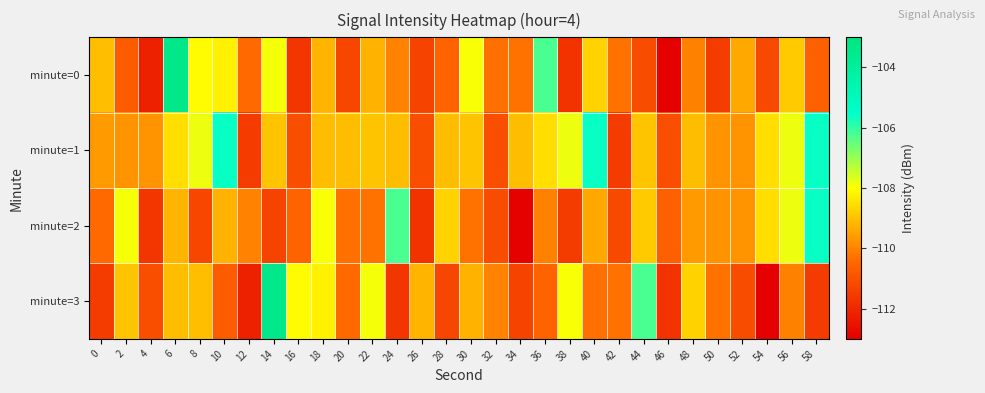

Which has a higher value, 42 or 6?

6